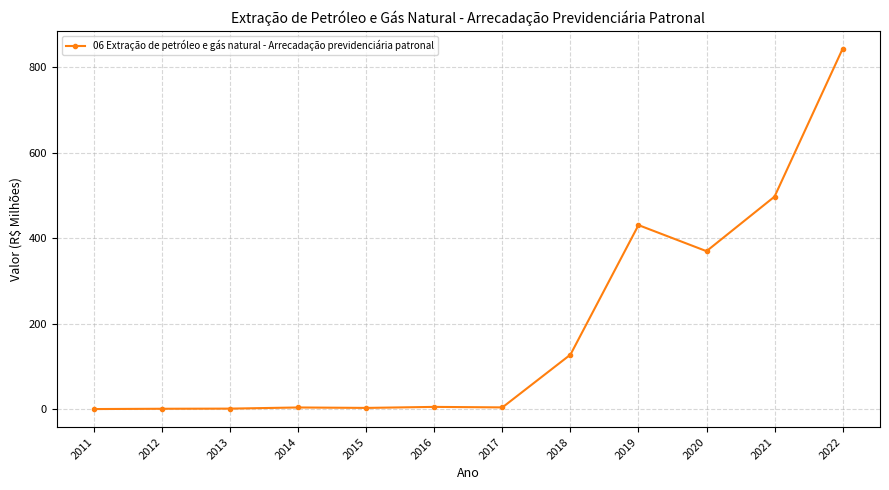

True or false: the data shows 1131.5 at 2022.

False